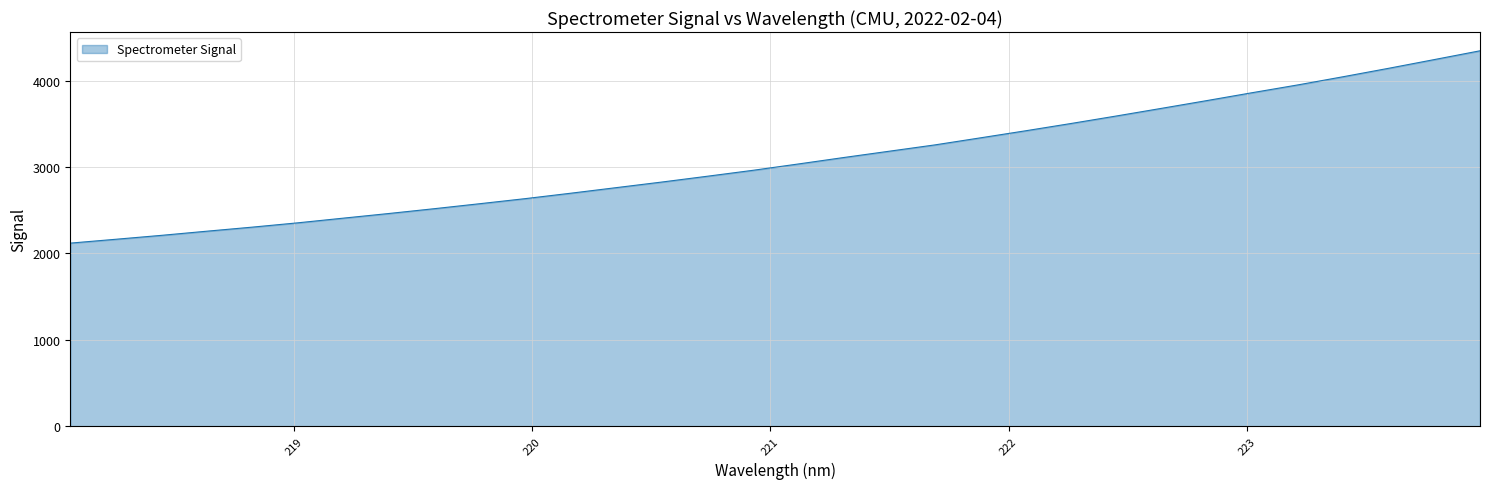

What is the difference between the maximum and minimum values?

2226.9